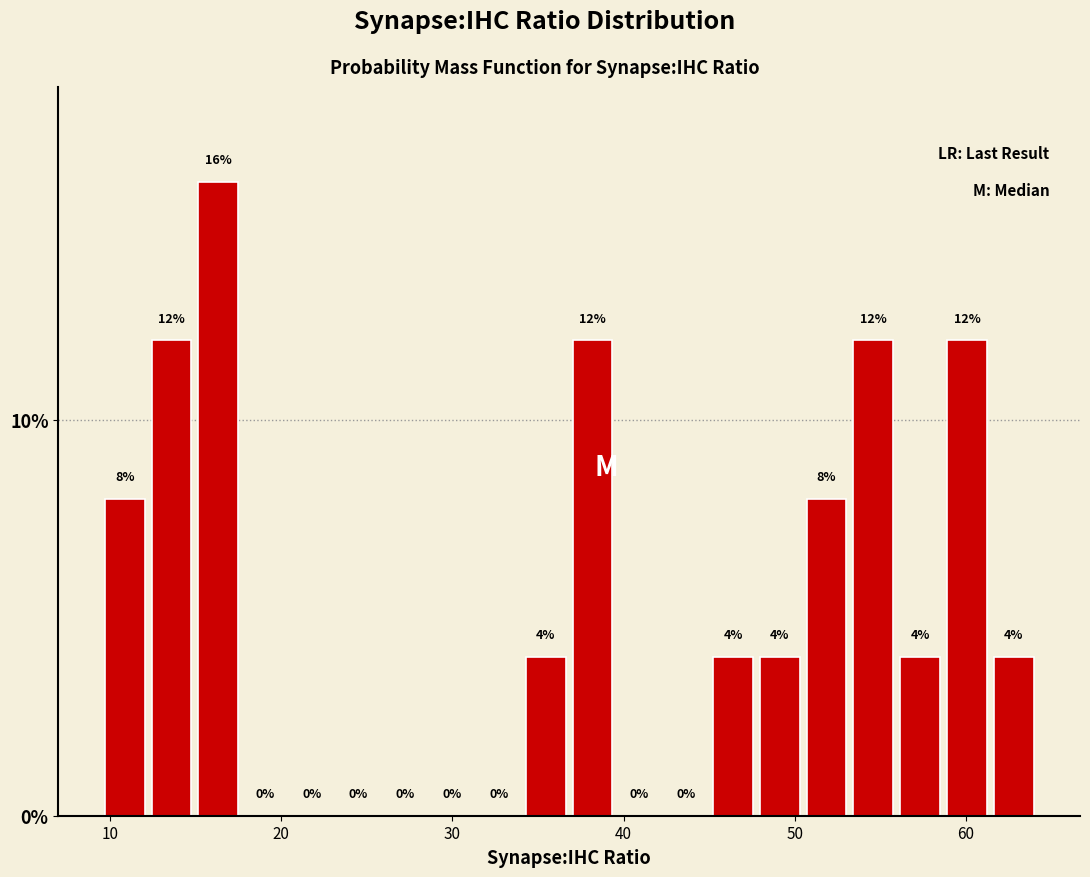

Read against the x-axis, roughly where is the centre of the tallest bar?

16